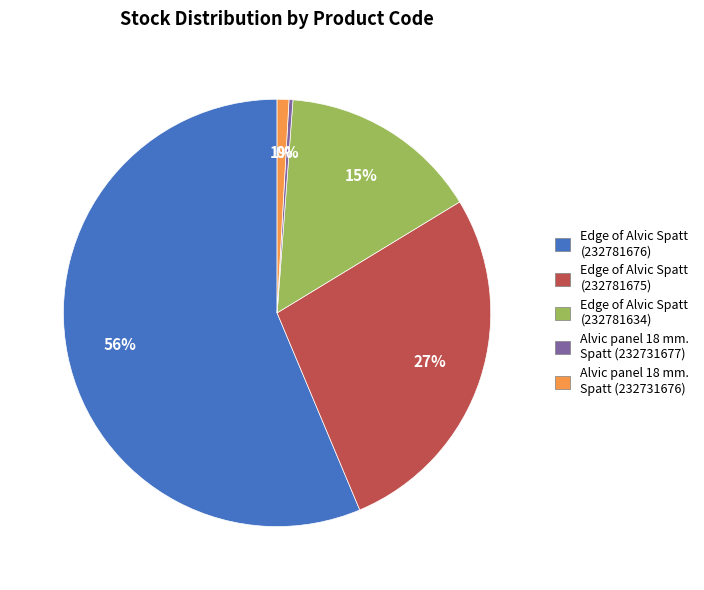

What is the largest slice in the pie chart?

Edge of Alvic Spatt (232781676)